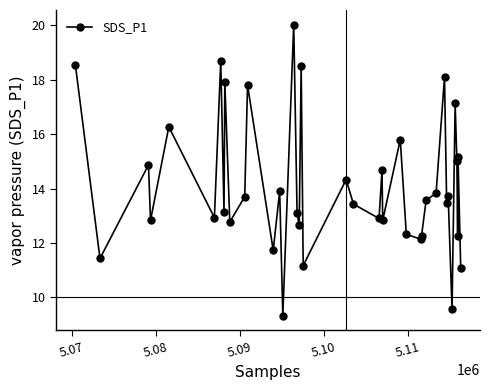

What is the greatest value displayed?

20.0